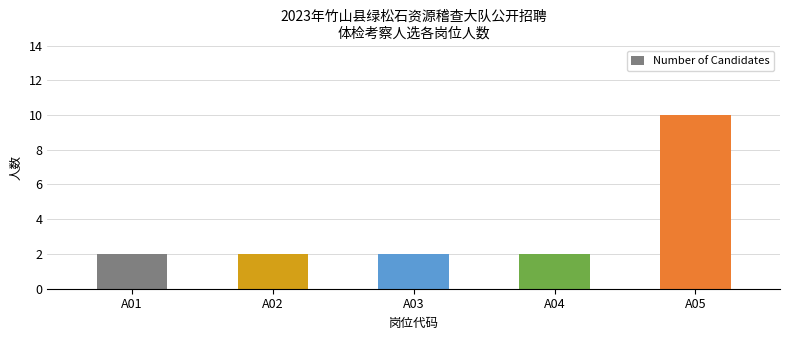

Reading left to right, transcribe all the data shown in this chart.

A01=2	A02=2	A03=2	A04=2	A05=10